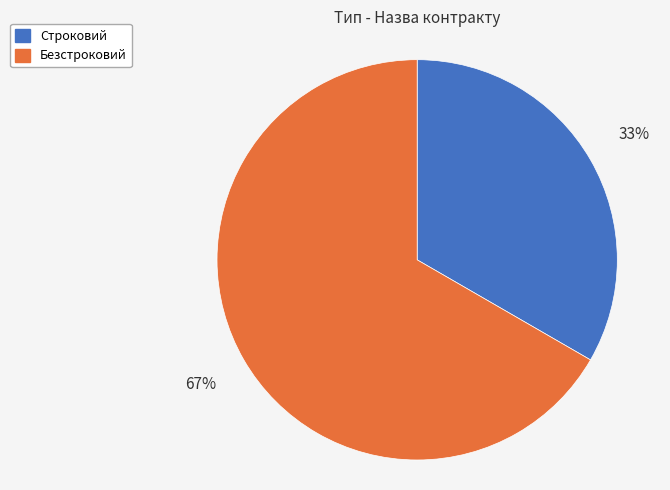

To the nearest percent, what is the combined percentage of Безстроковий and Строковий?

100%